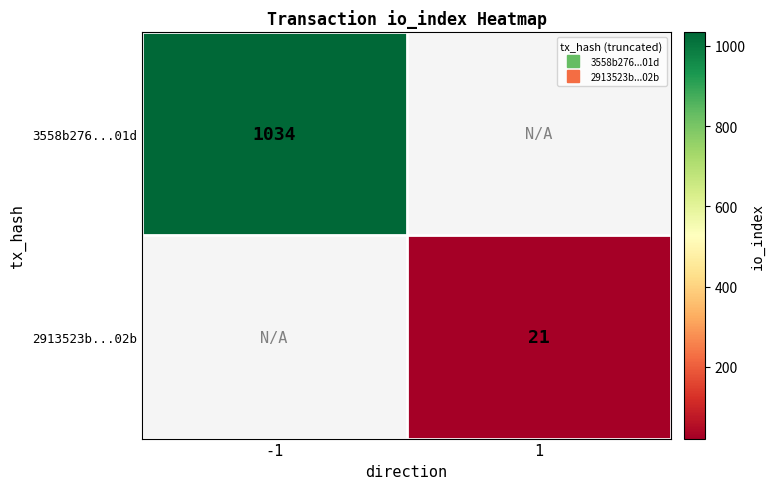

How many values in 3558b276...01d are above zero?

1